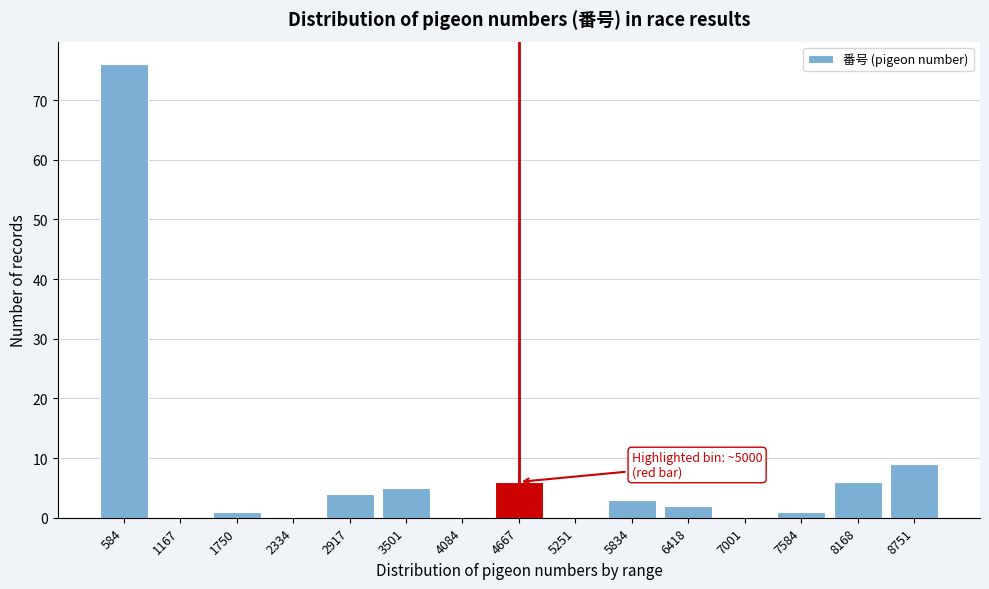

Reading left to right, list all the values displayed in this chart.

584=76	1167=0	1750=1	2334=0	2917=4	3501=5	4084=0	4667=6	5251=0	5834=3	6418=2	7001=0	7584=1	8168=6	8751=9